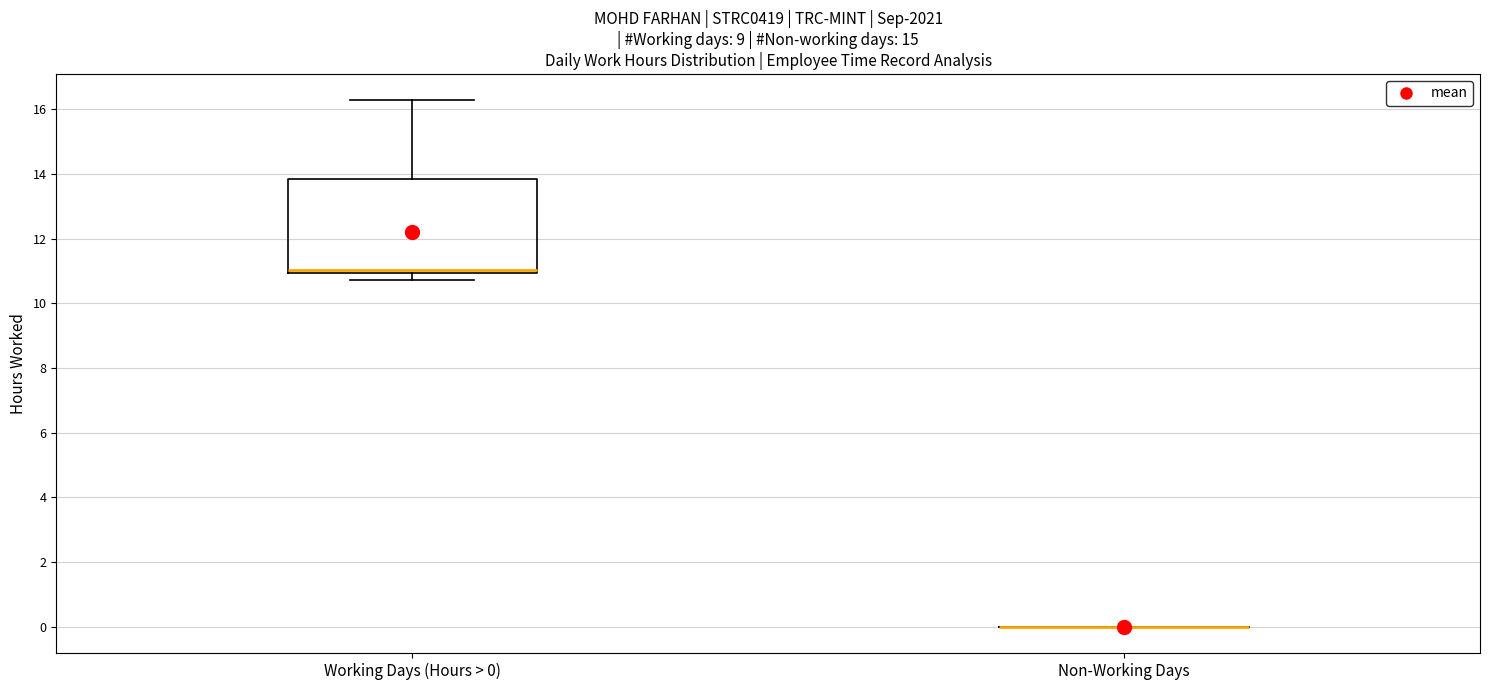

Comparing the boxes themselves (not the whiskers), which one is the tallest?

Working Days (Hours > 0)